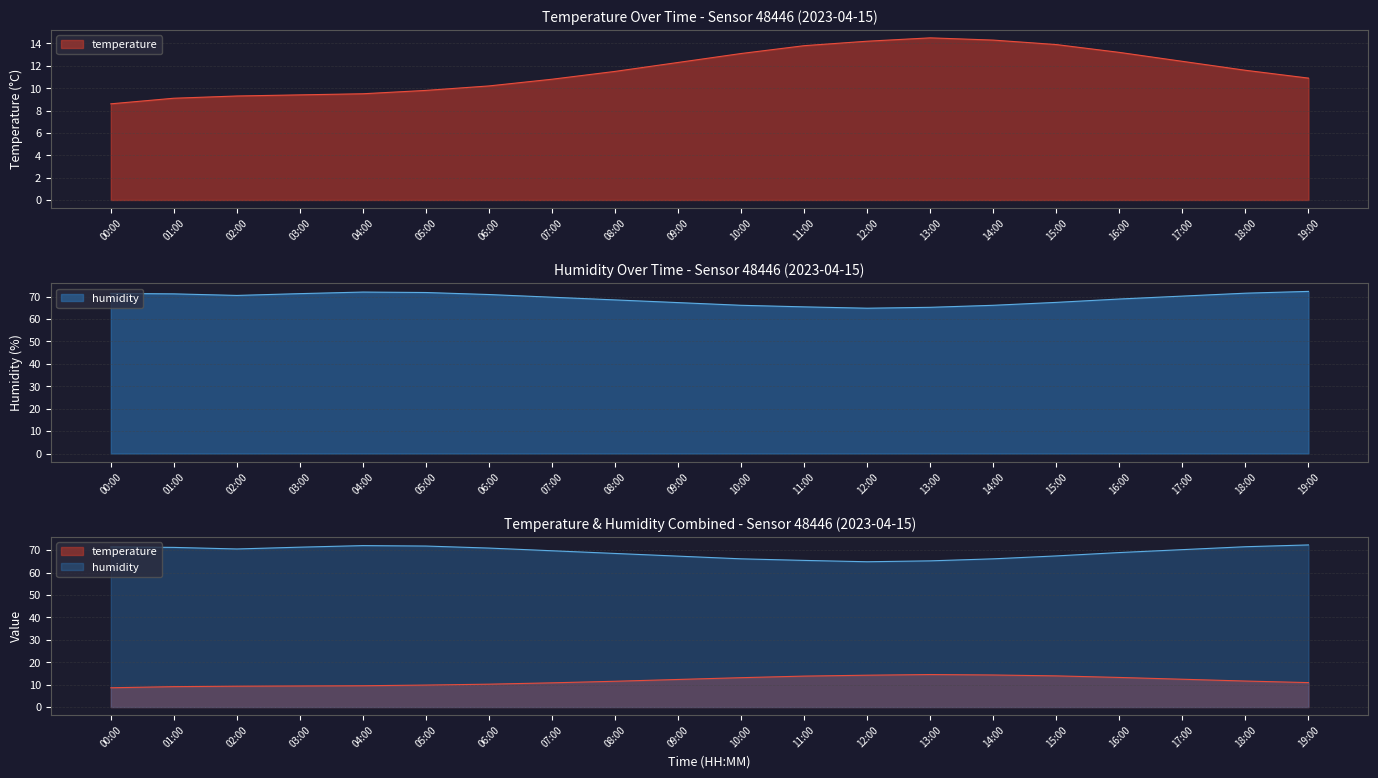

Count the number of categories in the chart.

20